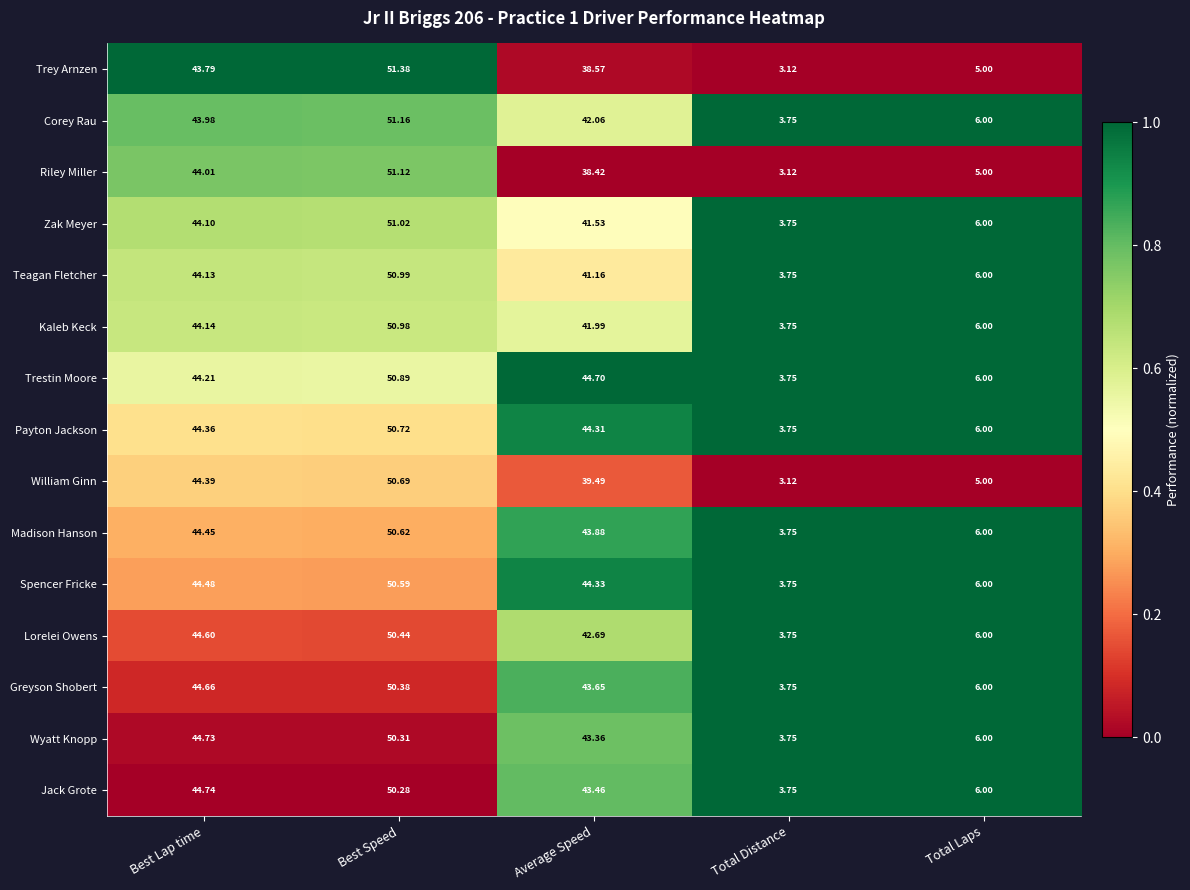

At which label does Lorelei Owens reach its minimum?

Total Distance